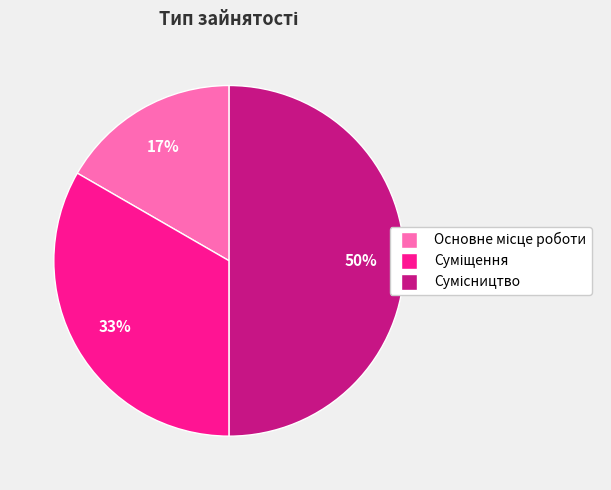

To the nearest percent, what is the difference between the largest and smallest slice percentages?

33%